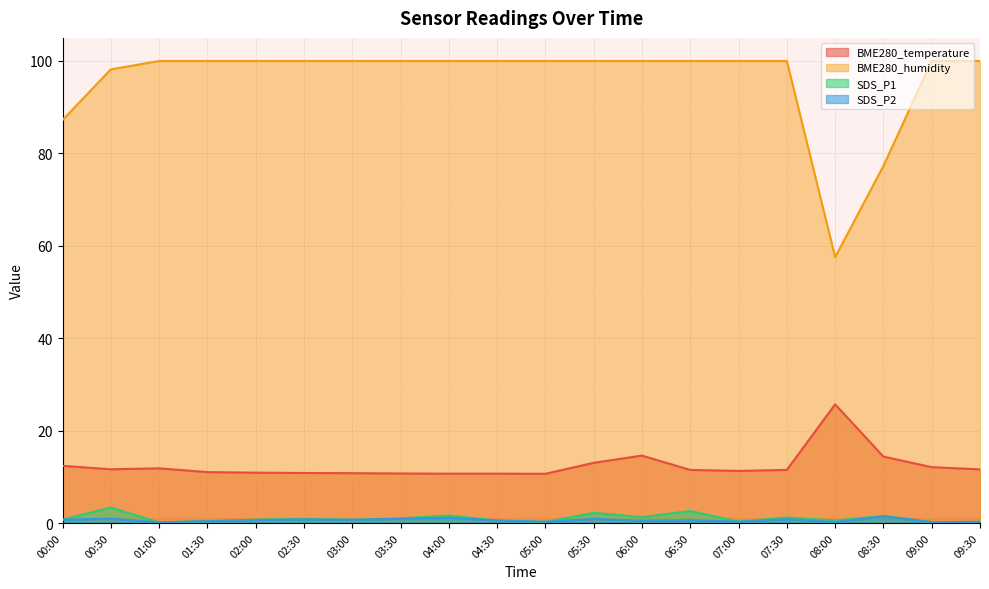

The value of SDS_P1 at 03:00 is 1.0. True or false?

False